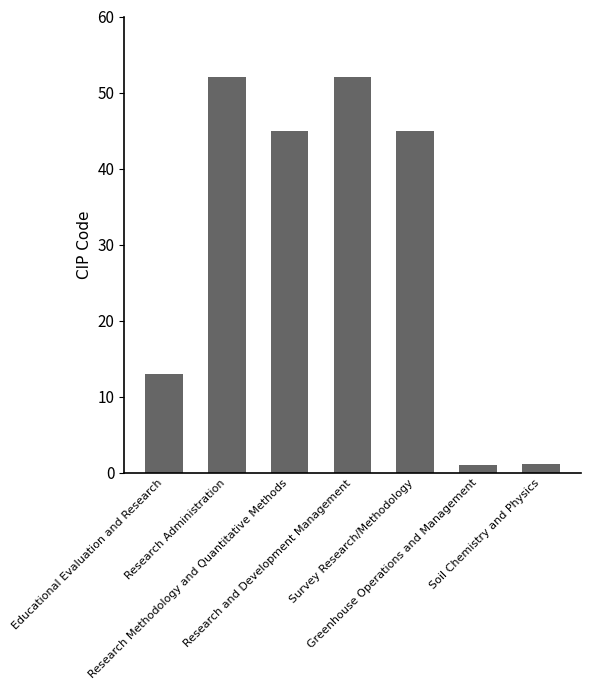

Does the chart contain stacked bars?

No